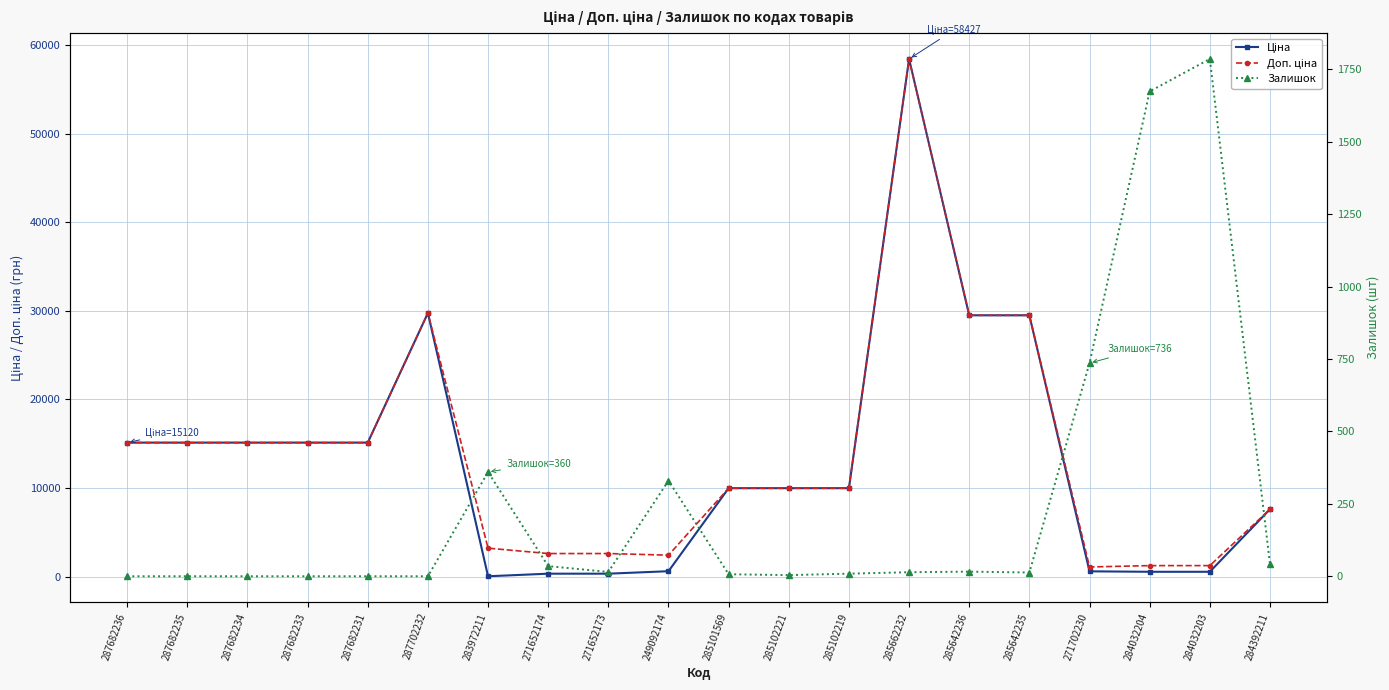

What is the difference between the maximum and minimum values in the Доп. ціна series?

57344.9